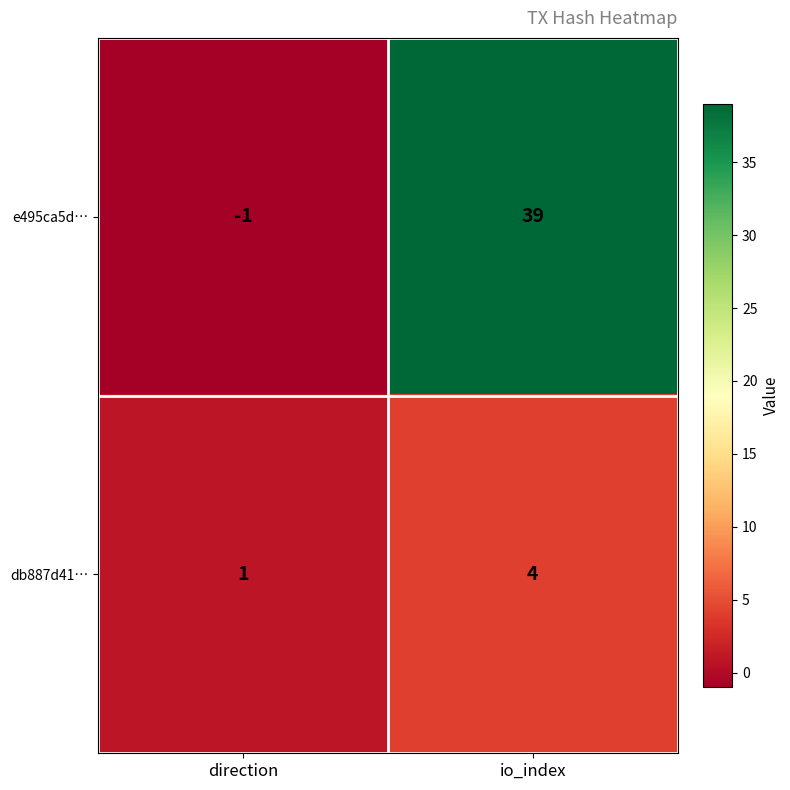

Between direction and io_index, which series saw the biggest shift?

e495ca5d…